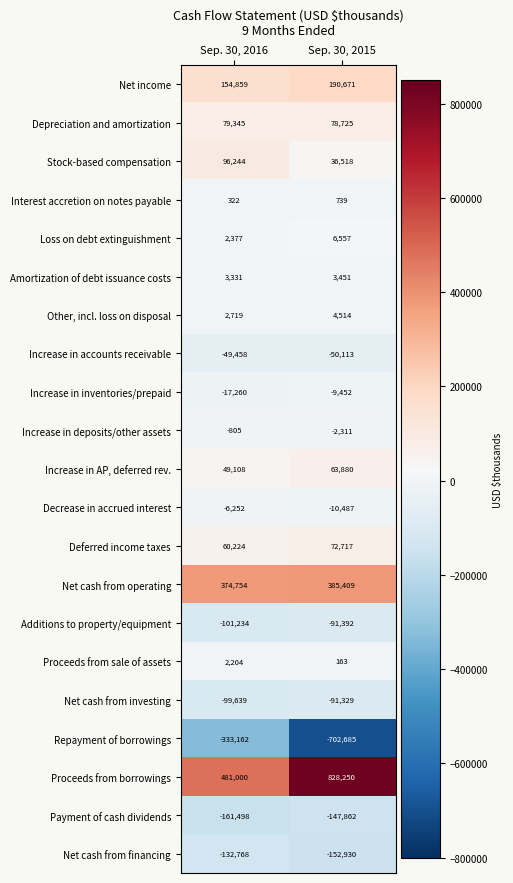

Read the Deferred income taxes value at Sep. 30, 2016, to the nearest 10.

60220